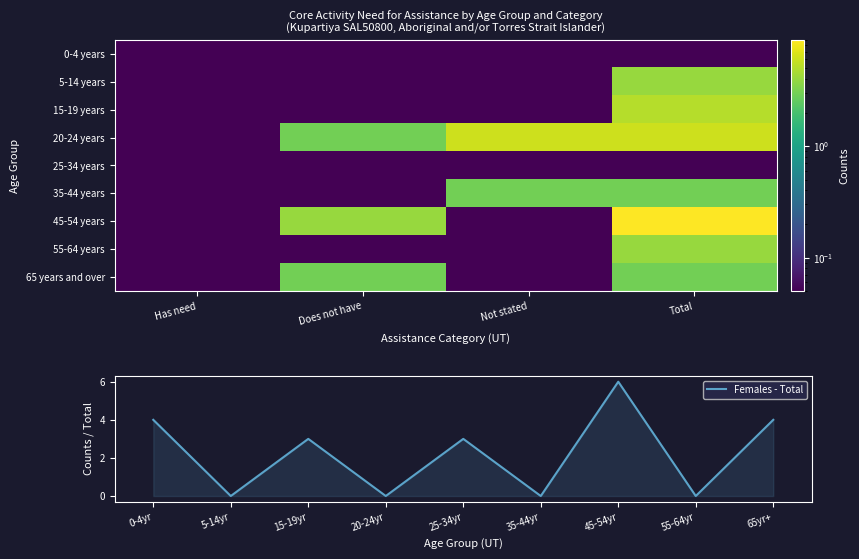

How many series are shown in this chart?

9